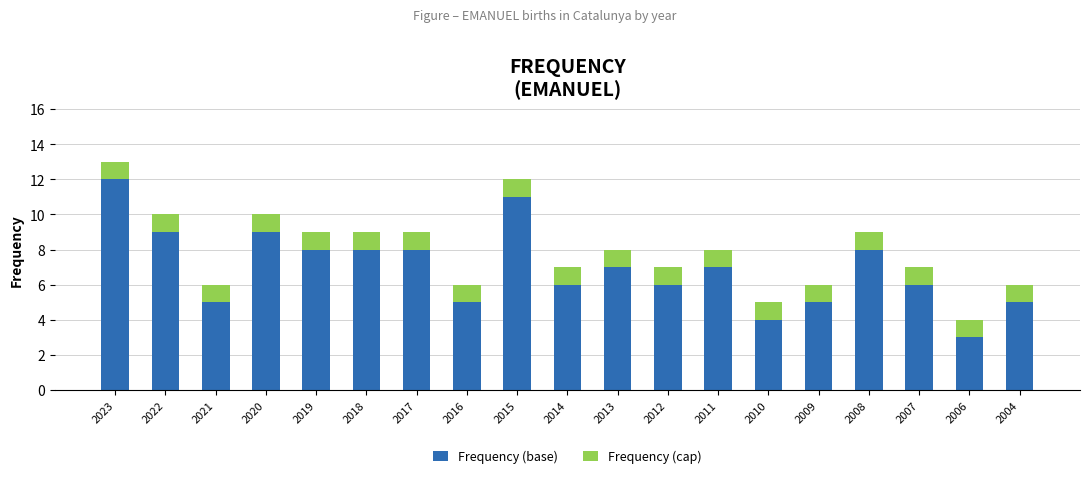

At which category is the sum across all series the highest?

2023